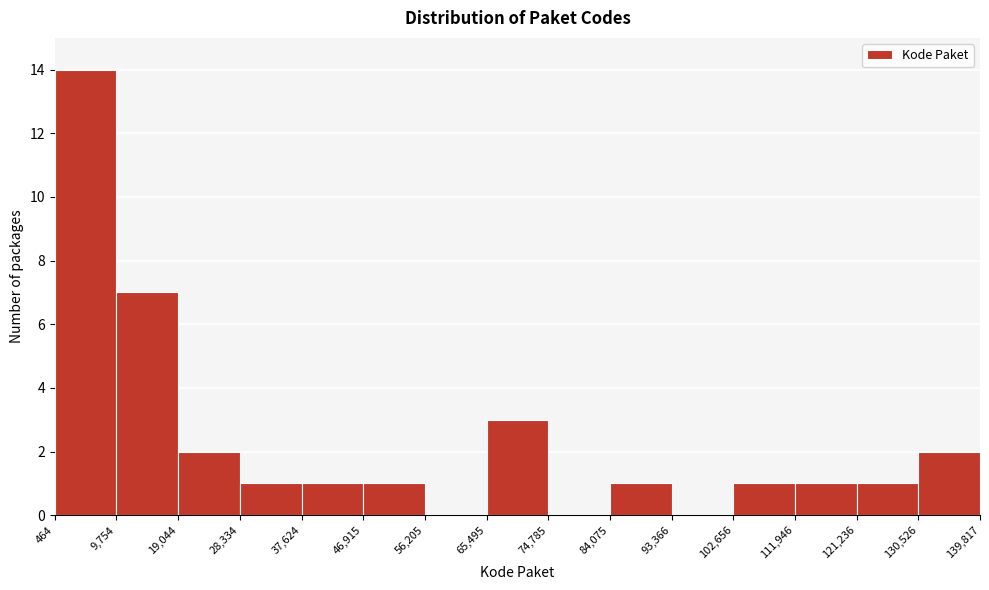

Reading left to right, transcribe this chart: for each bar, give the range it covers on the x-axis and its height. The values are not printed on the chart, so give them approximately, as read against the axis.

464 to 9,754: 14
9,754 to 19,044: 7
19,044 to 28,334: 2
28,334 to 37,624: 1
37,624 to 46,915: 1
46,915 to 56,205: 1
56,205 to 65,495: 0
65,495 to 74,785: 3
74,785 to 84,075: 0
84,075 to 93,366: 1
93,366 to 102,656: 0
102,656 to 111,946: 1
111,946 to 121,236: 1
121,236 to 130,526: 1
130,526 to 139,817: 2